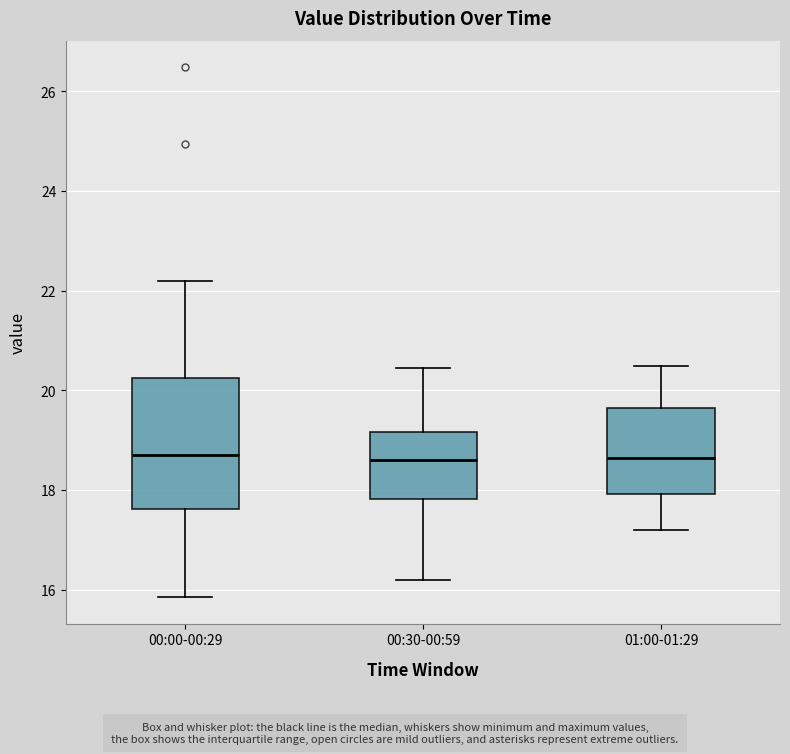

Reading left to right, transcribe this box plot: for each box, give where its median line is, the range the box spans, and where its two whiskers end, as read against the y-axis. The values are not printed on the chart, so give them approximately, as read against the axis.

00:00-00:29: median 18.8, box 17.6 to 20.2, whiskers 15.8 to 22.2
00:30-00:59: median 18.6, box 17.8 to 19.2, whiskers 16.2 to 20.4
01:00-01:29: median 18.6, box 18.0 to 19.6, whiskers 17.2 to 20.6